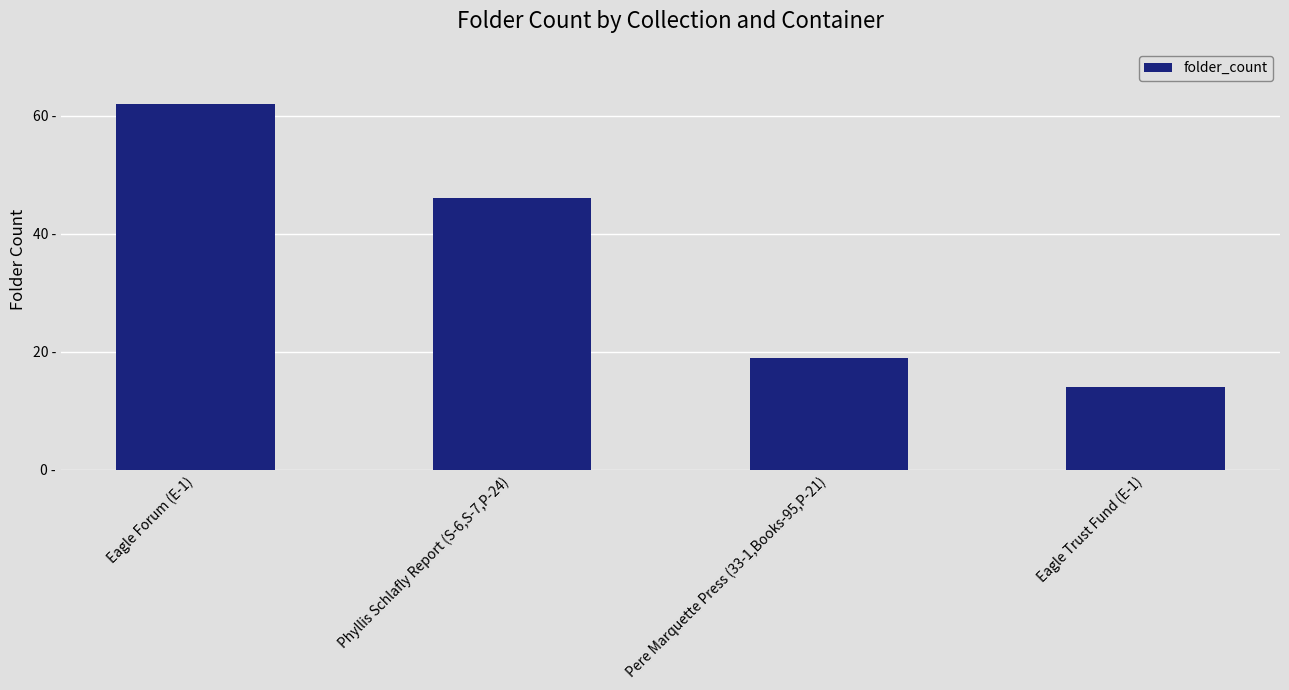

List the labels in order of value, smallest first.

Eagle Trust Fund (E-1), Pere Marquette Press (33-1,Books-95,P-21), Phyllis Schlafly Report (S-6,S-7,P-24), Eagle Forum (E-1)